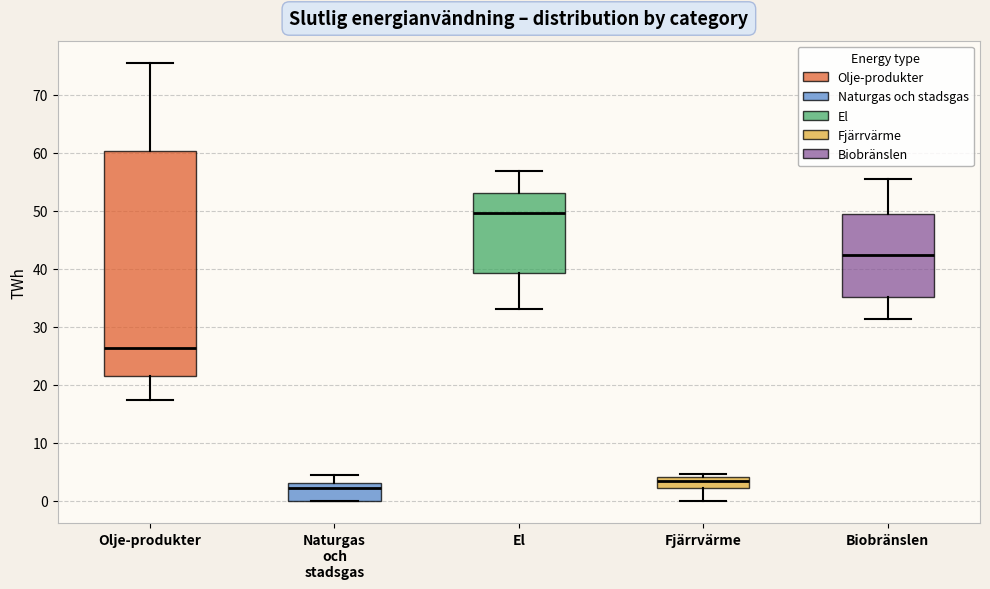

Which box's median line is the lowest?

Naturgas och stadsgas